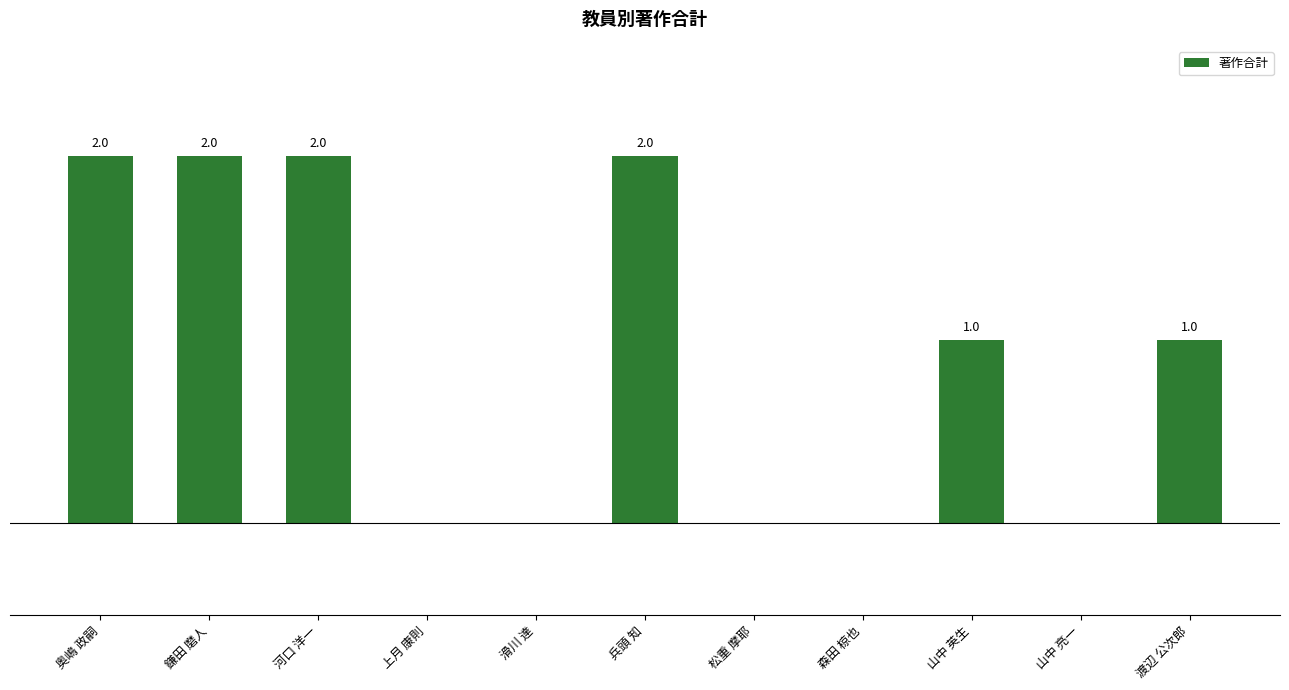

Between 滑川 達 and 渡辺 公次郎, which is larger?

渡辺 公次郎